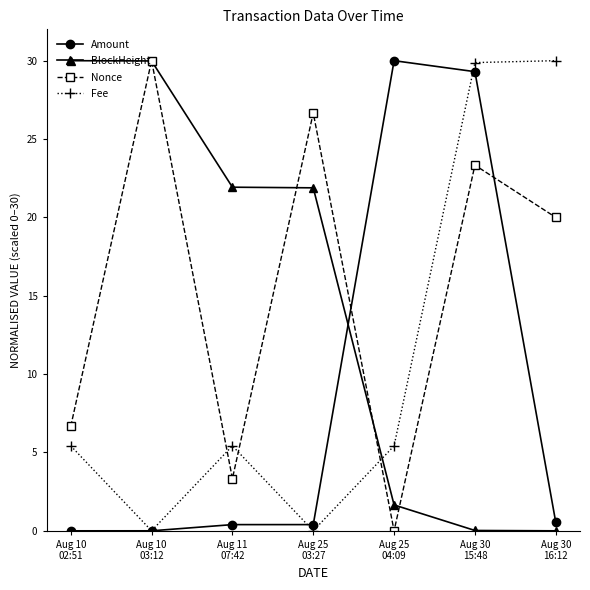

What is the difference between the maximum and minimum values in the Amount series?

30.0